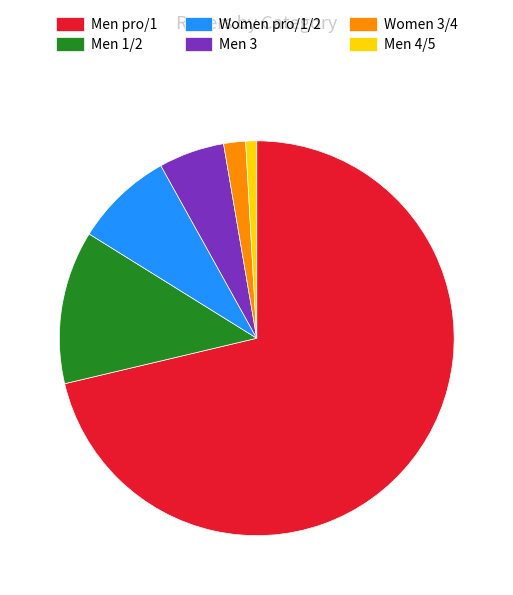

What is the smallest slice in the pie chart?

Men 4/5